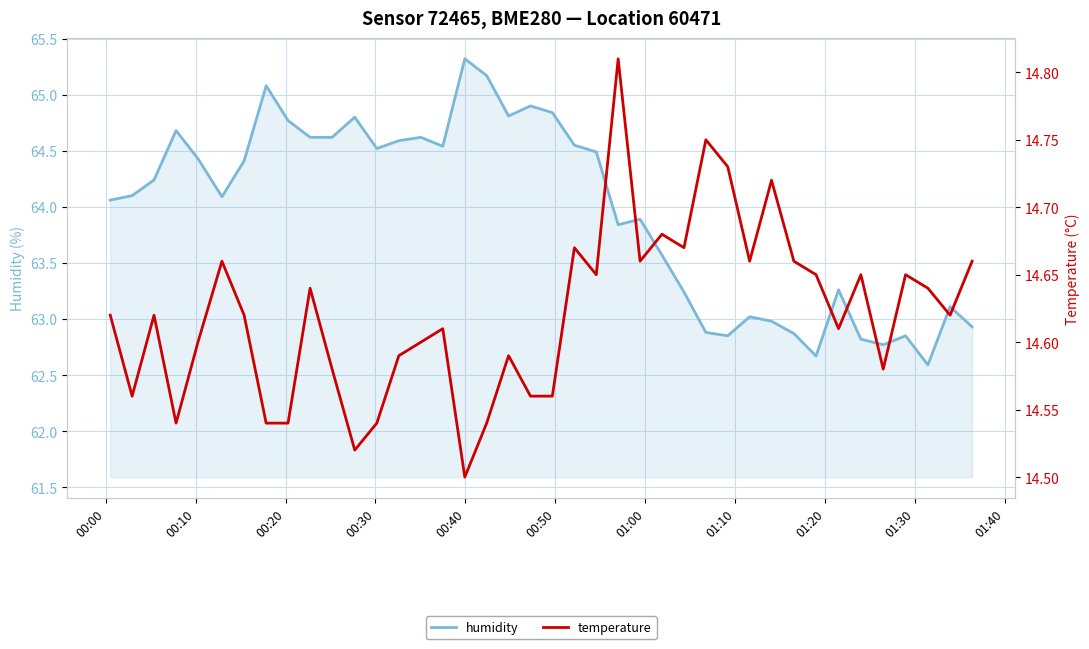

True or false: temperature and humidity intersect in this chart.

False